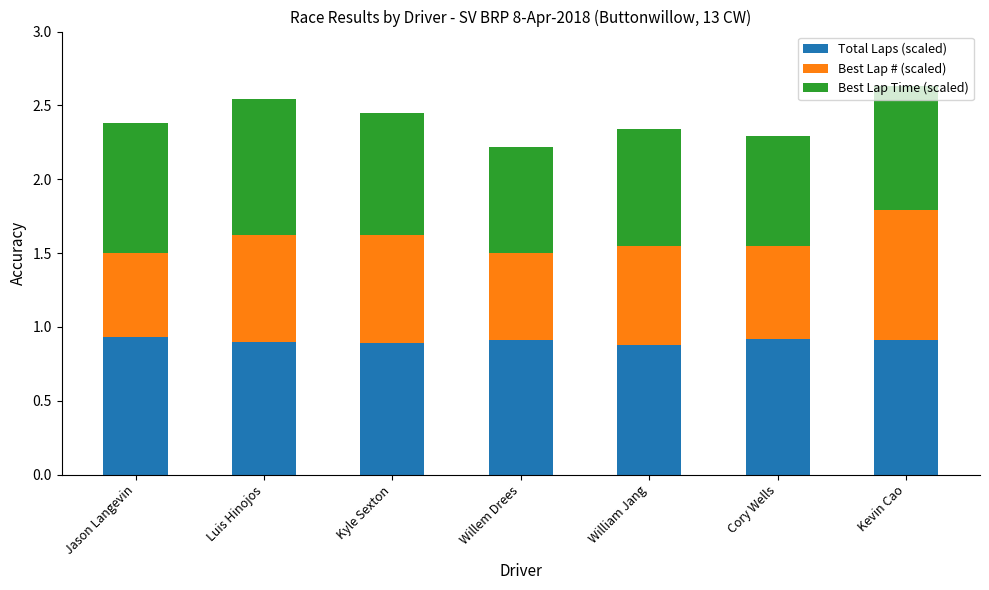

How many Total Laps (scaled) values are between 0 and 1?

7